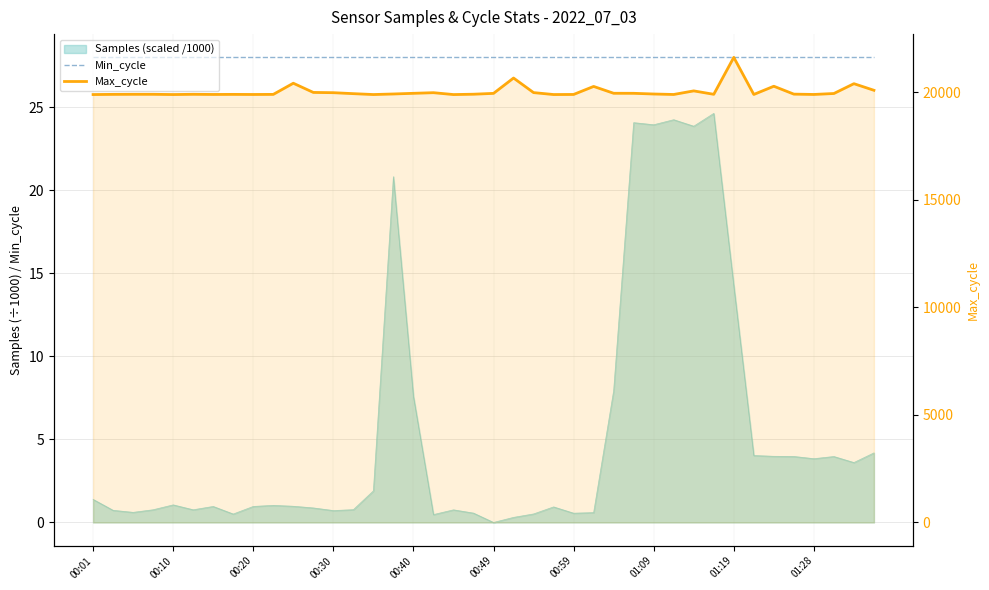

The value of Min_cycle at 00:30 is 12. True or false?

False